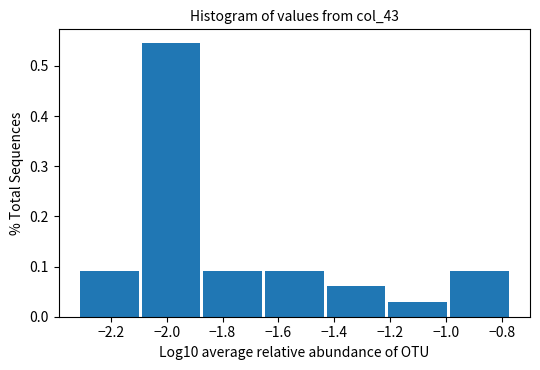

Which range on the x-axis has the tallest bar?

-2.08 to -1.86